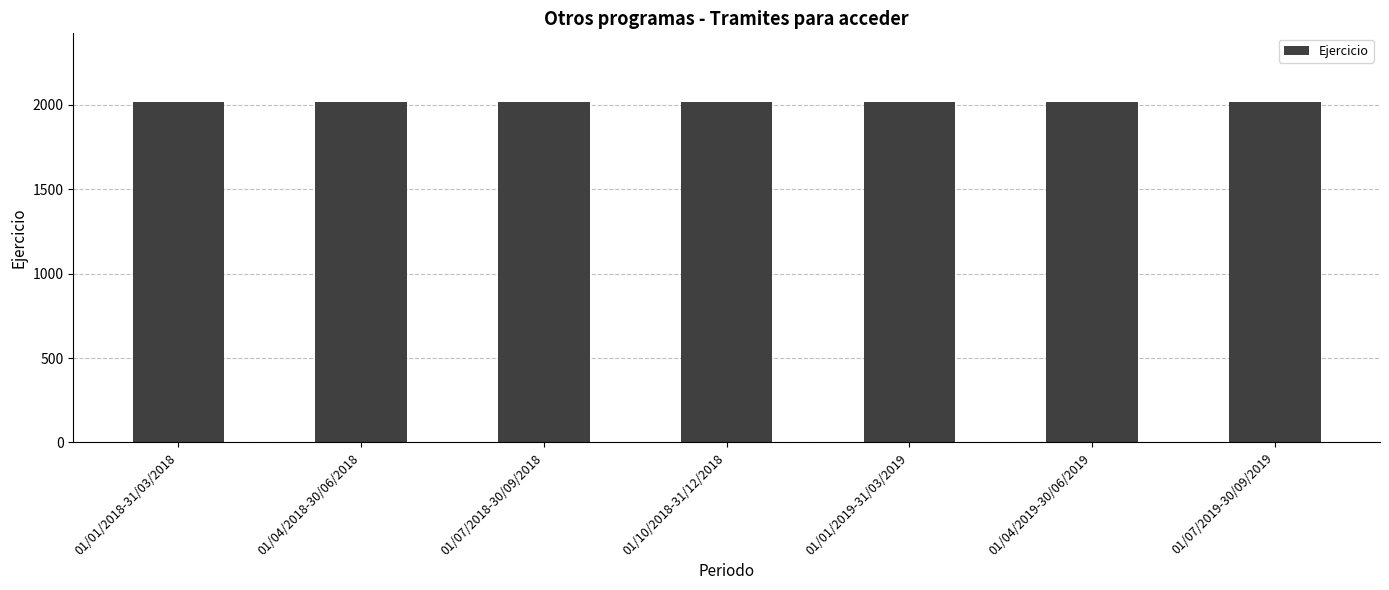

What is the difference between the maximum and second lowest values?

1